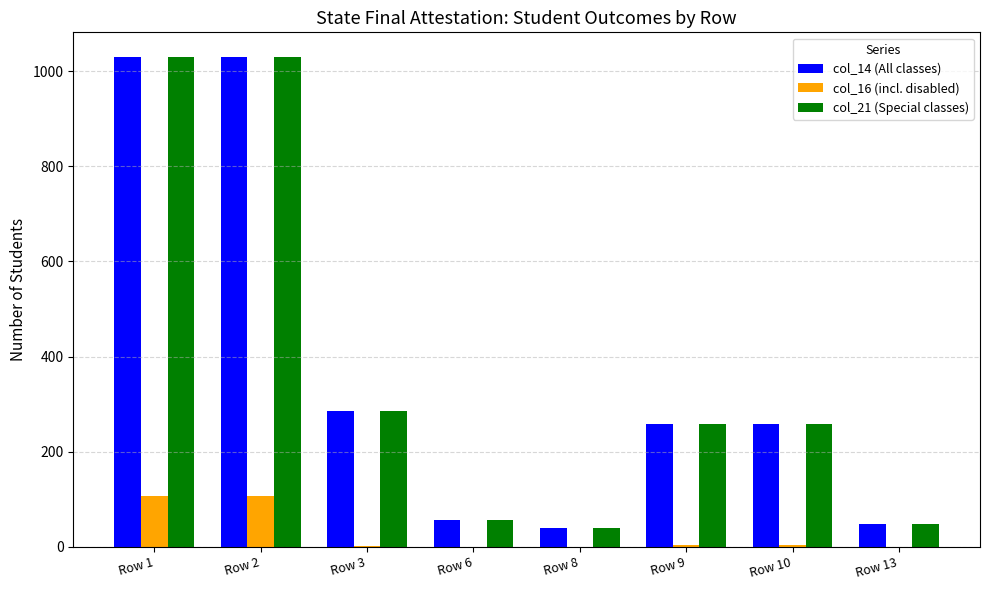

Is the value of col_21 (Special classes) at Row 13 greater than the value of col_16 (incl. disabled) at Row 6?

Yes